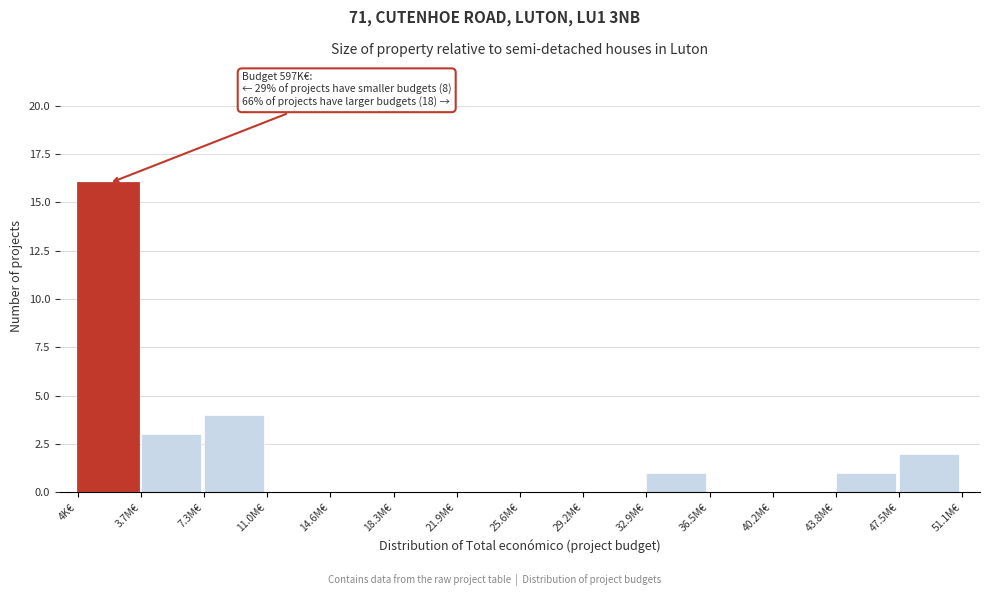

Reading left to right, transcribe all the data shown in this chart.

4K€=16	3.7M€=3	7.3M€=4	11.0M€=0	14.6M€=0	18.3M€=0	21.9M€=0	25.6M€=0	29.2M€=0	32.9M€=1	36.5M€=0	40.2M€=0	43.8M€=1	47.5M€=2